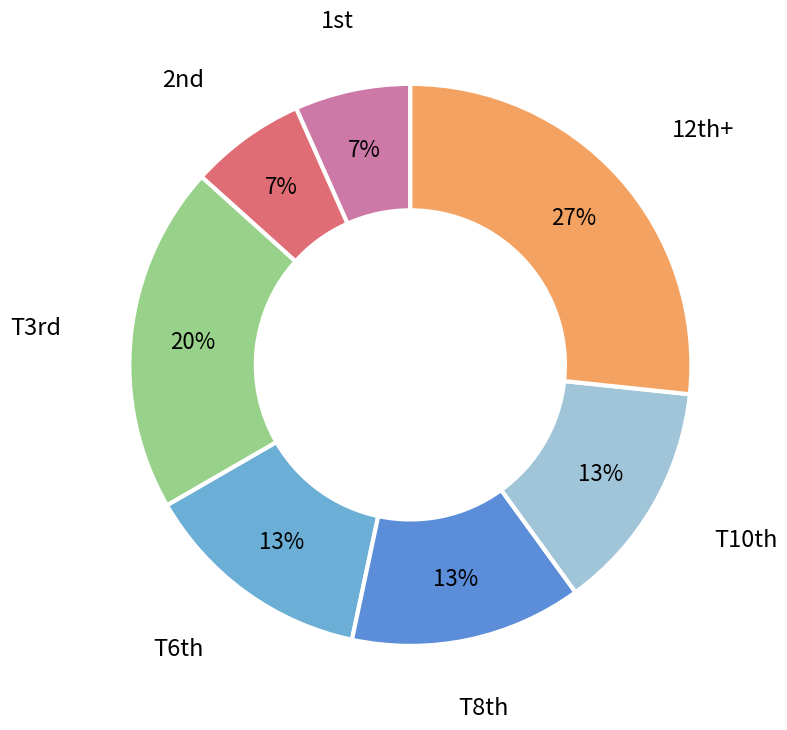

Is there any slice that represents more than half of the pie?

No